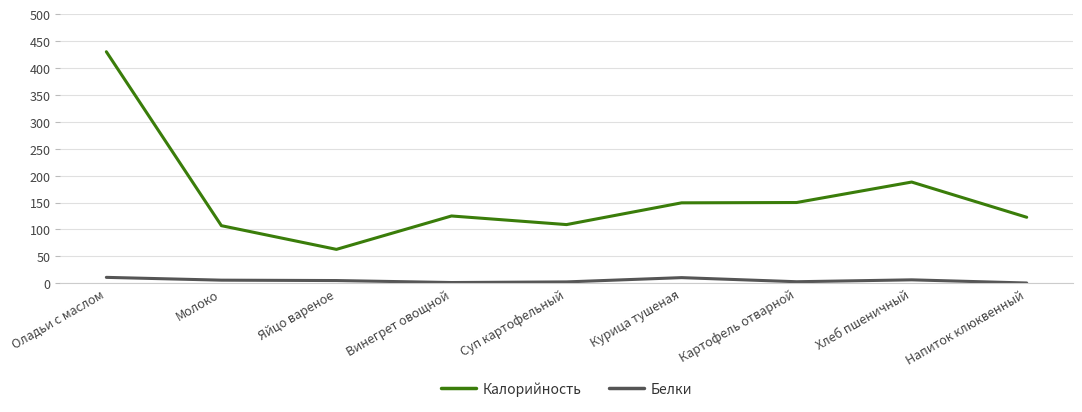

What is the difference between the maximum and minimum values in the Белки series?

10.5